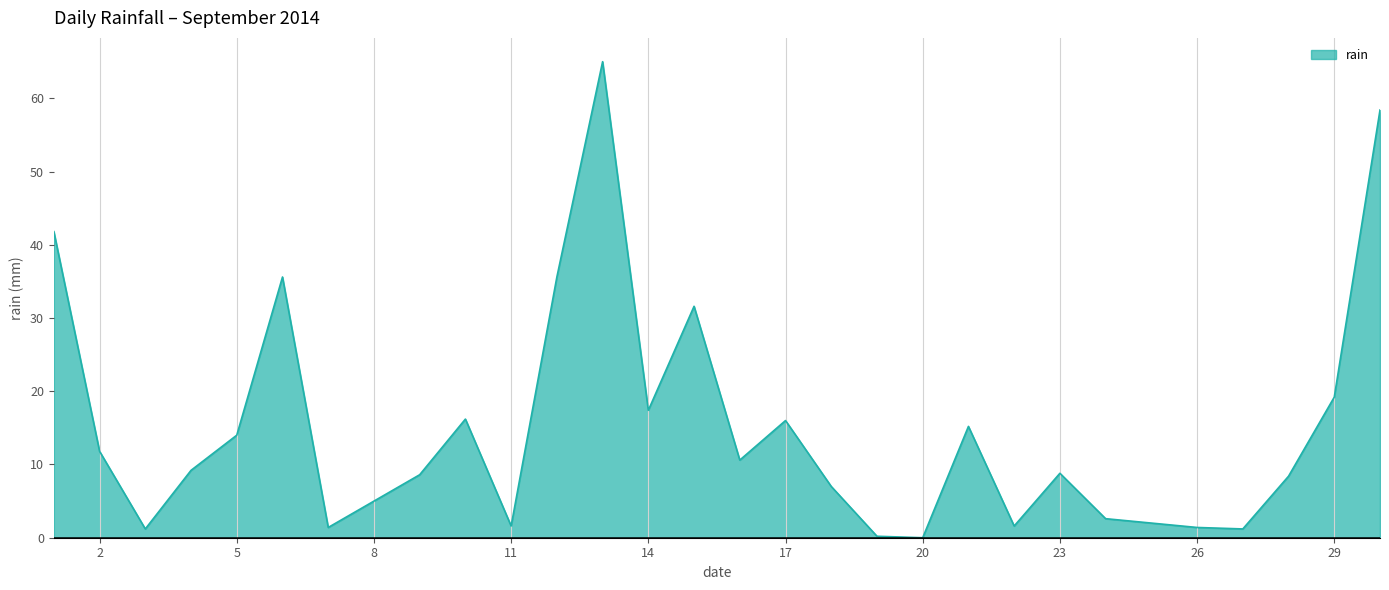

What is the greatest value displayed?

65.0